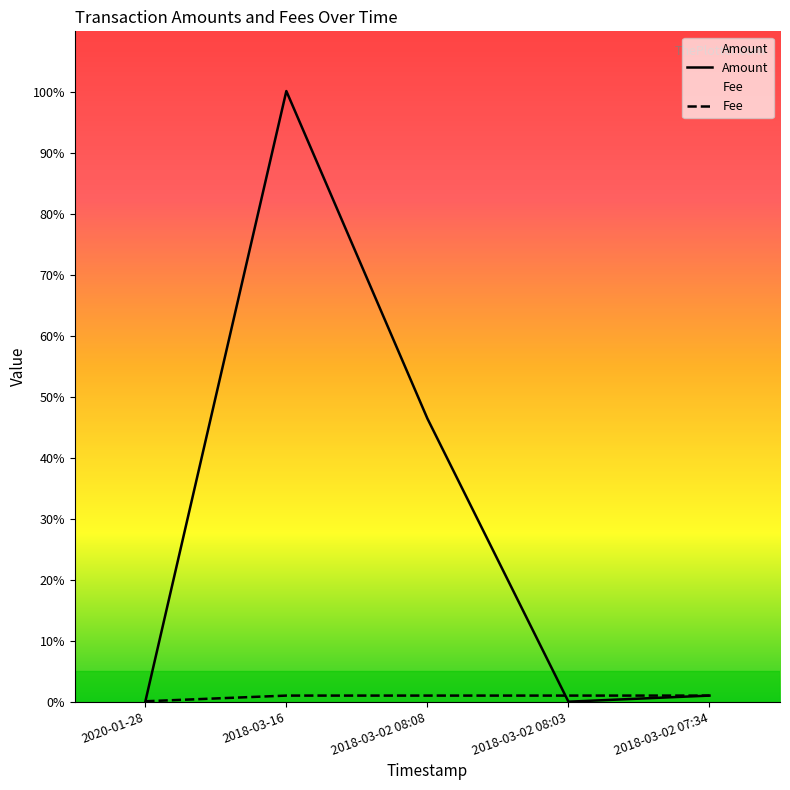

Reading left to right, what are all the values shown in this chart?

Amount: 2020-01-28=0.0	2018-03-16=100.2	2018-03-02 08:08=46.5	2018-03-02 08:03=0.0	2018-03-02 07:34=1.0
Fee: 2020-01-28=0.1	2018-03-16=1.0	2018-03-02 08:08=1.0	2018-03-02 08:03=1.0	2018-03-02 07:34=1.0